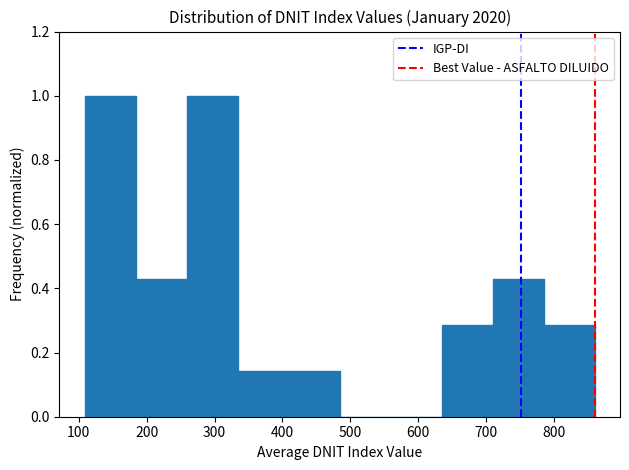

Reading left to right, transcribe this chart: for each bar, give the range it covers on the x-axis and its height. Neither the bar edges nor the heights are printed on the chart, so give them approximately, as read against the axes.

110 to 180: 1.00
180 to 260: 0.42
260 to 330: 1.00
330 to 410: 0.14
410 to 480: 0.14
480 to 560: 0
560 to 630: 0
630 to 710: 0.28
710 to 780: 0.42
780 to 860: 0.28